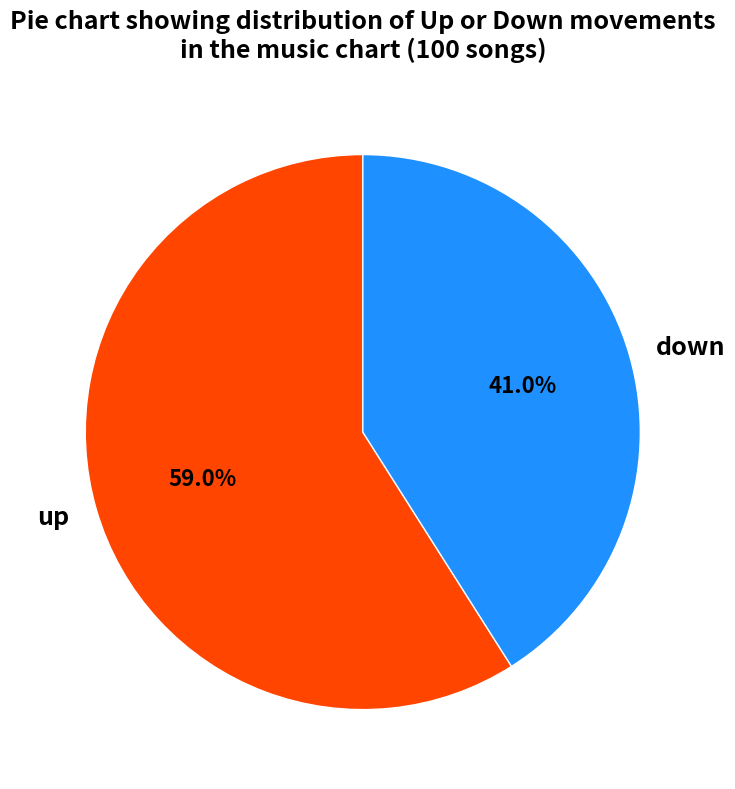

Is there a majority slice in this chart?

Yes